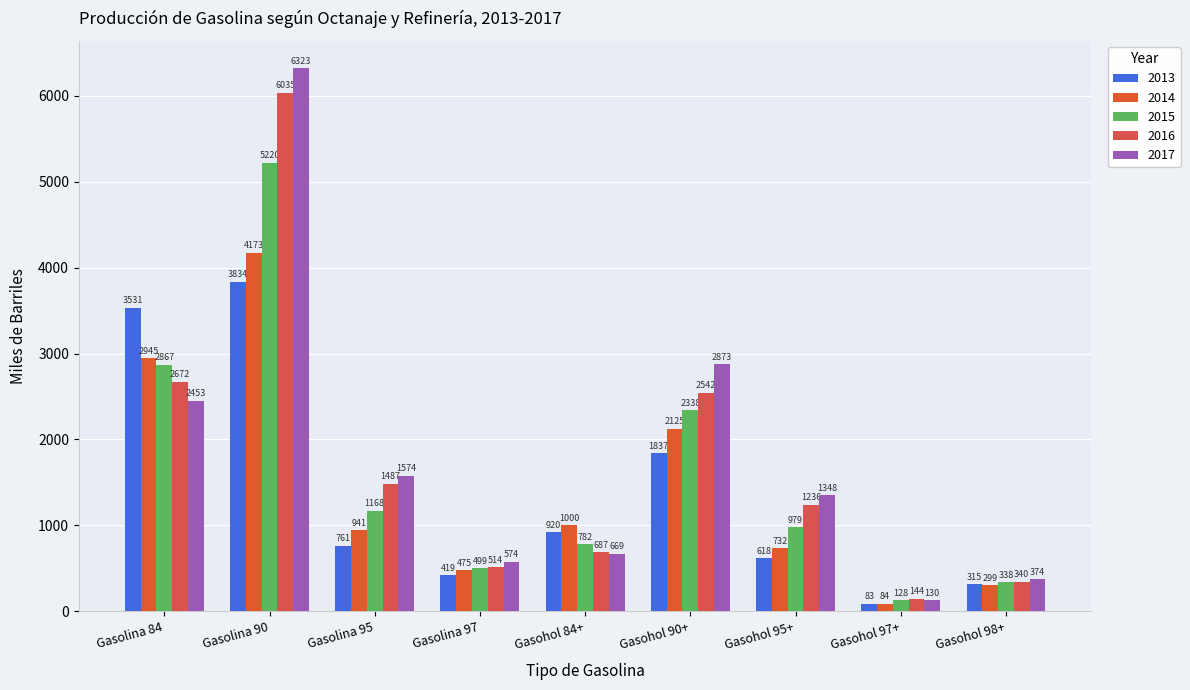

What is the label of the 8th bar from the right?

Gasolina 90